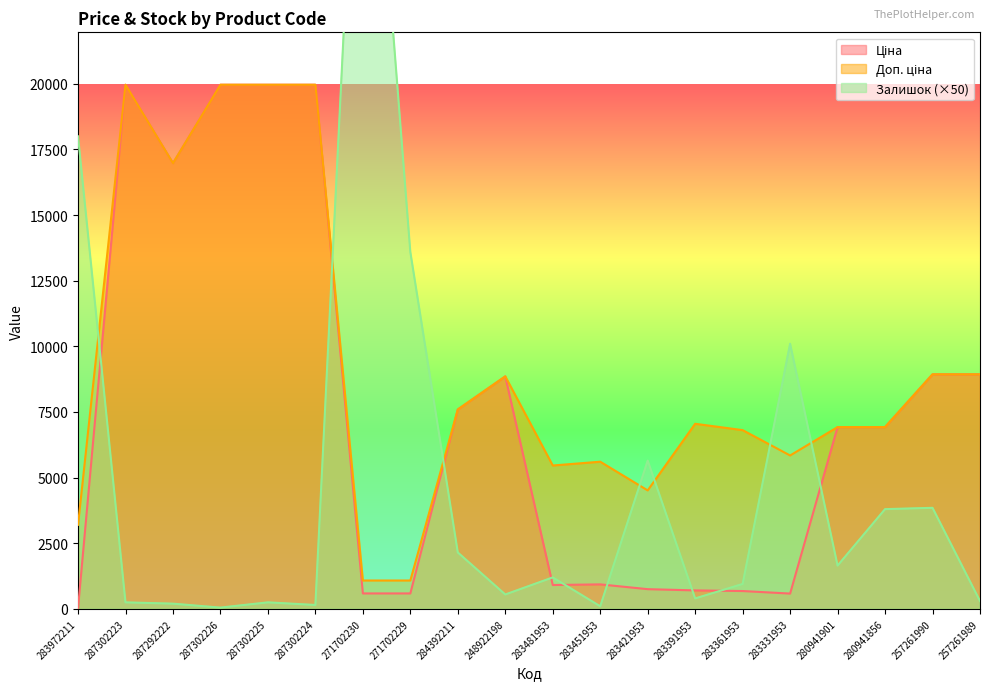

What is the label of the 15th point from the right?

287302224